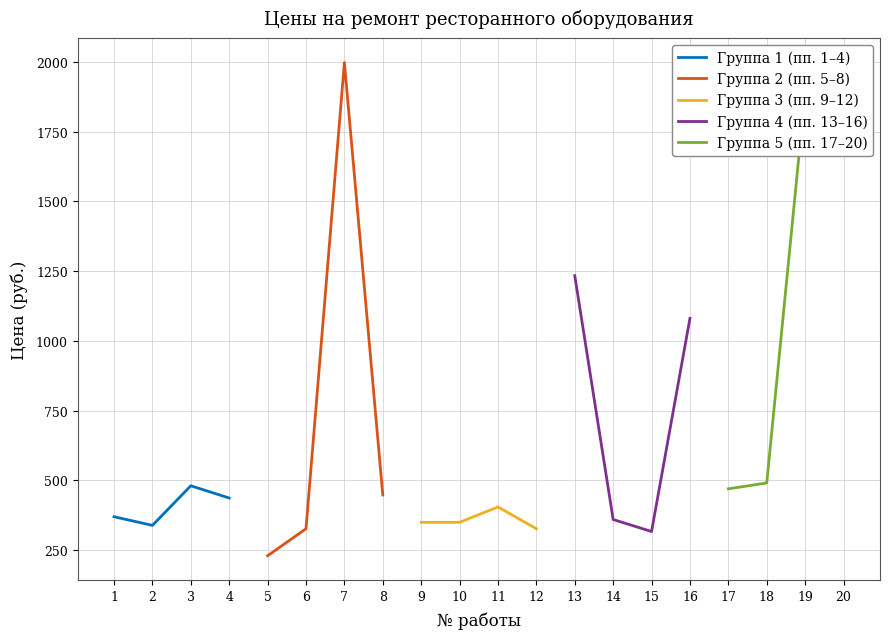

What are all the series names shown in the legend?

Группа 1 (пп. 1–4), Группа 2 (пп. 5–8), Группа 3 (пп. 9–12), Группа 4 (пп. 13–16), Группа 5 (пп. 17–20)